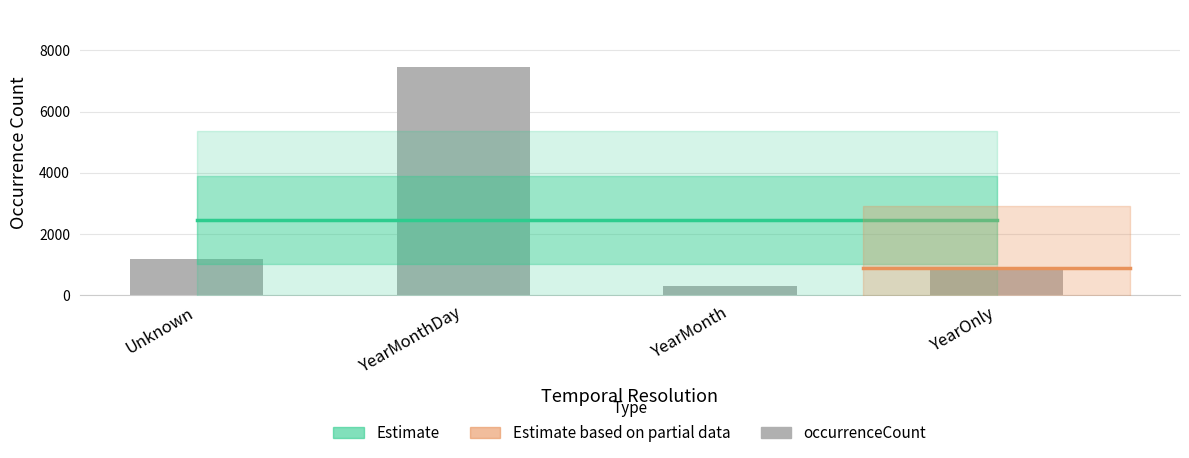

What is the ratio of the value at YearMonthDay to the value at YearMonthDay?

1.0